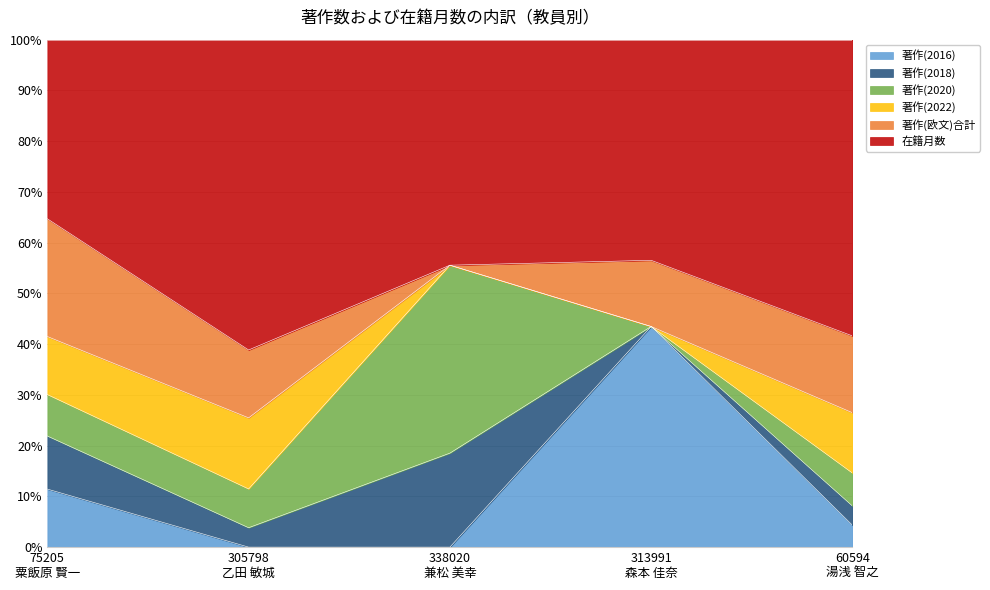

What is the difference between the maximum and second lowest values in the 著作(2018) series?

26